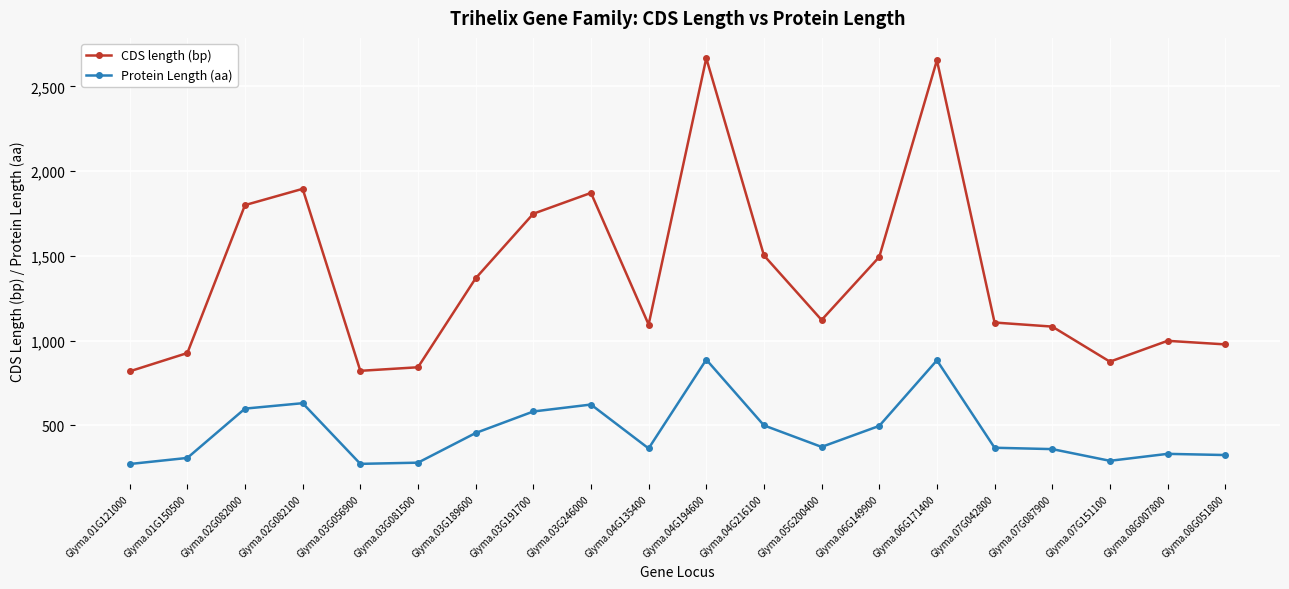

True or false: CDS length (bp) and Protein Length (aa) intersect in this chart.

False